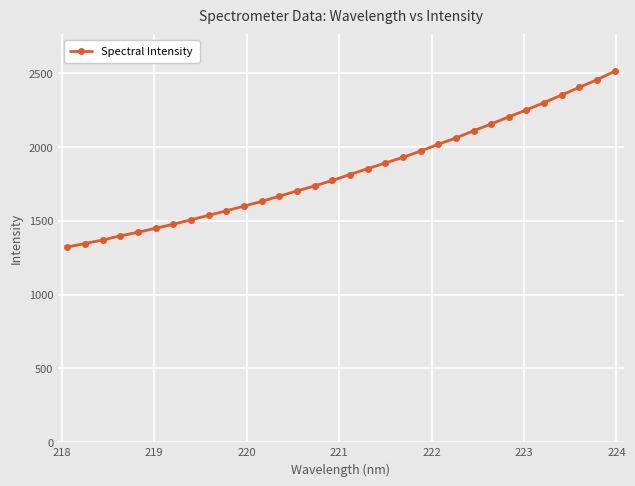

What is the difference between the maximum and minimum values?

1189.7